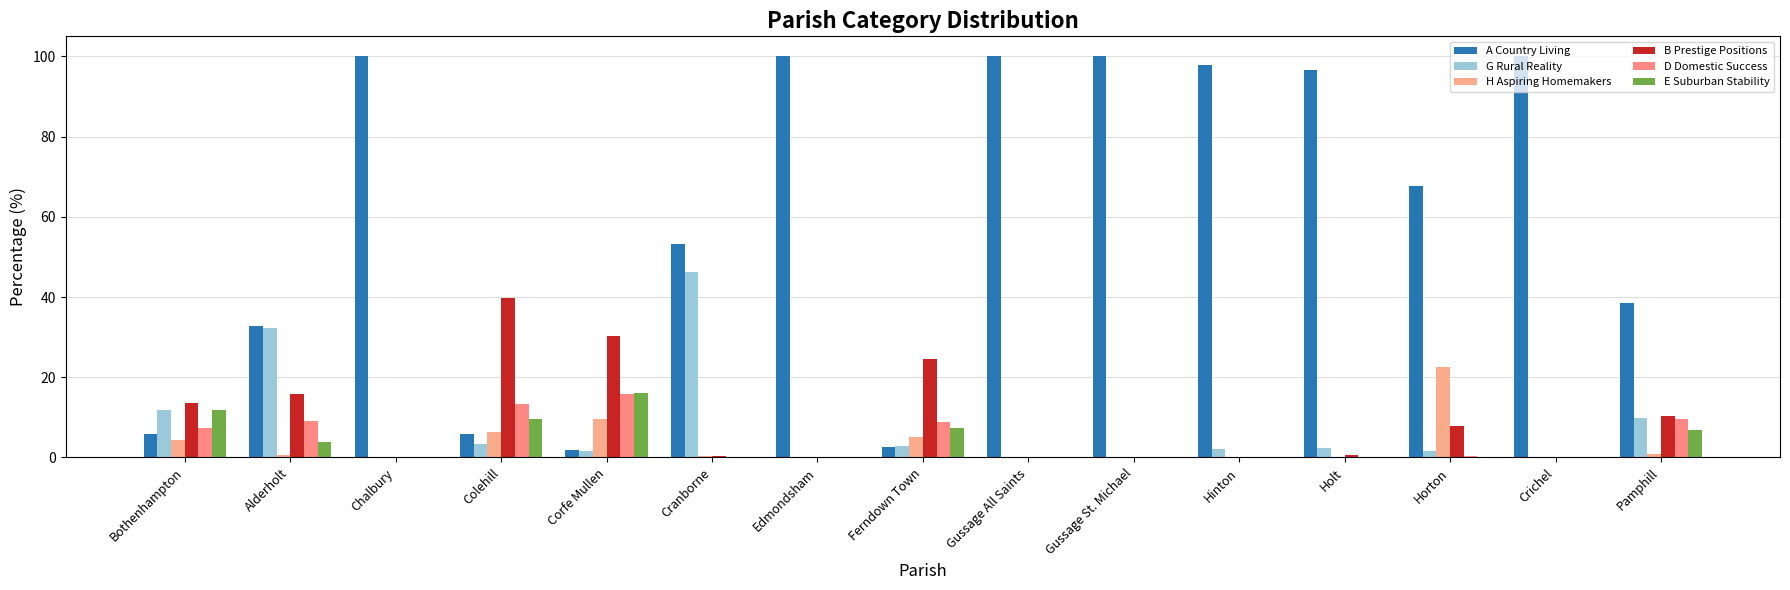

What is the label of the 13th bar from the right?

Chalbury